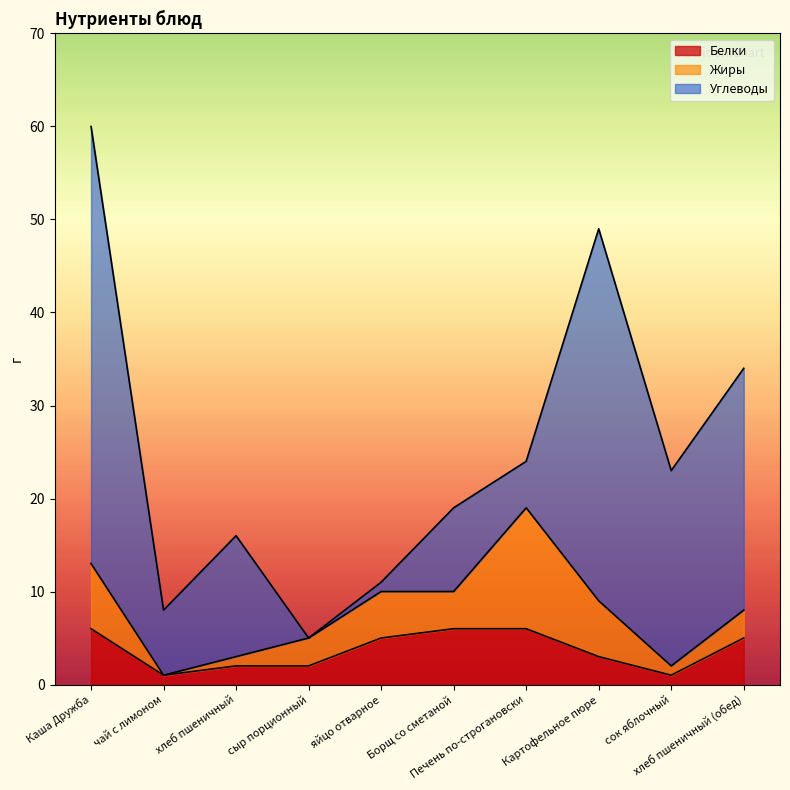

What is the sum of all Жиры values?

43